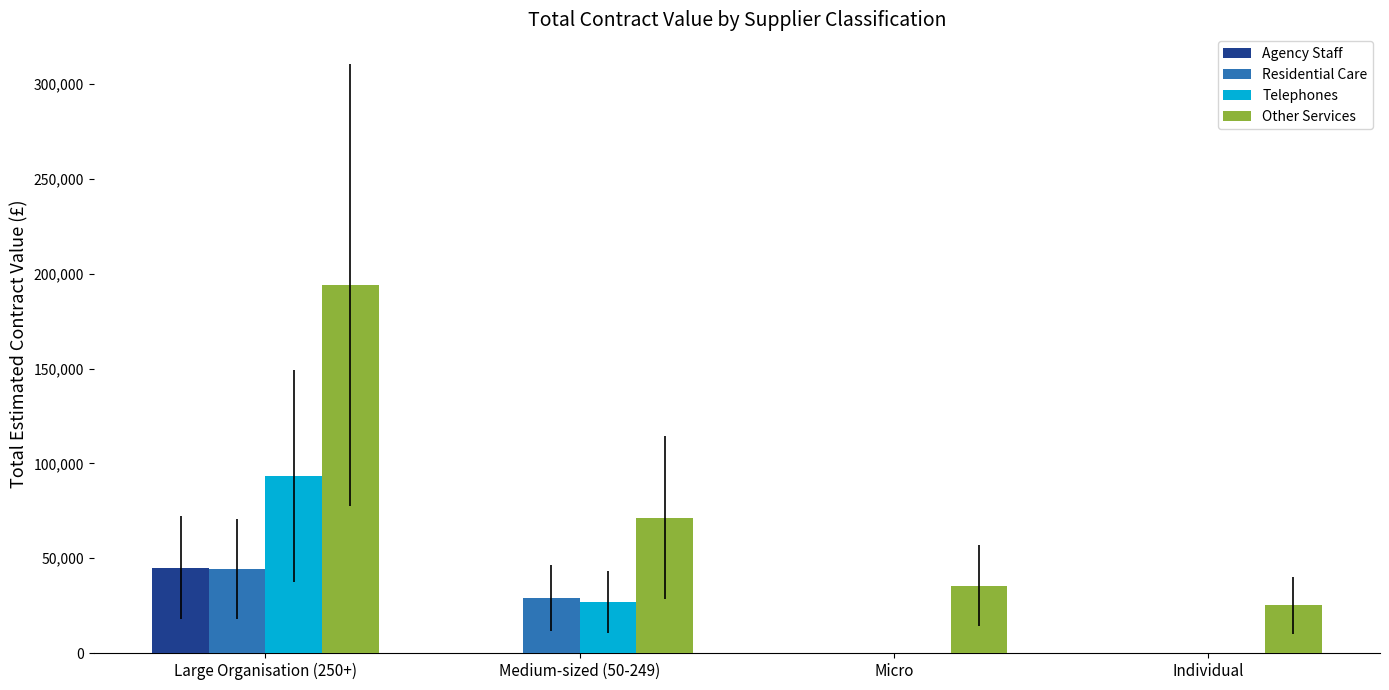

Reading left to right, list all the values displayed in this chart.

Agency Staff: 45084	0	0	0
Residential Care: 44313	29029	0	0
Telephones: 93359	27029	0	0
Other Services: 194206	71445	35507	25113